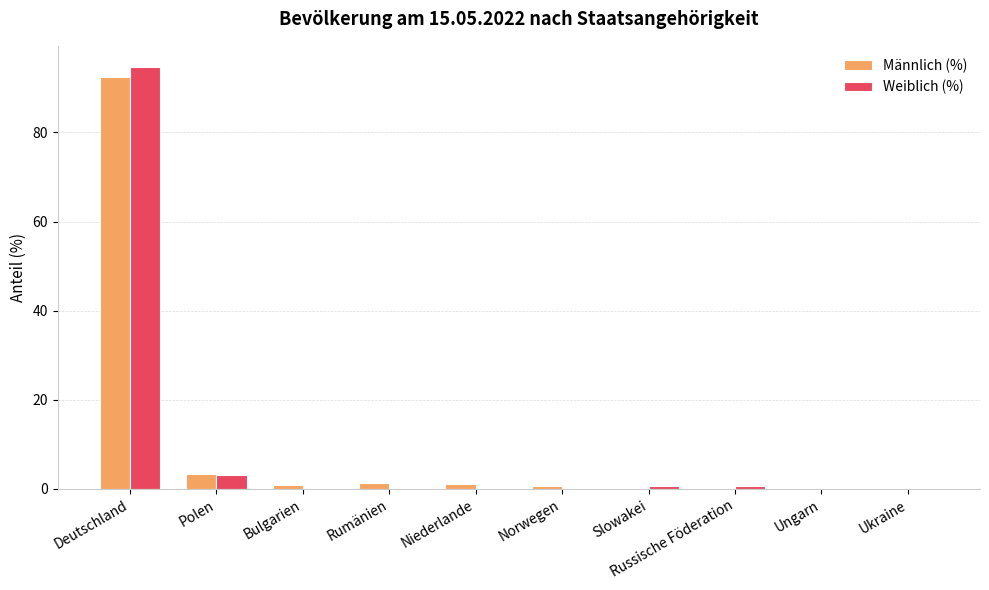

What is the sum of the Männlich (%) values at Bulgarien and Polen?

4.2